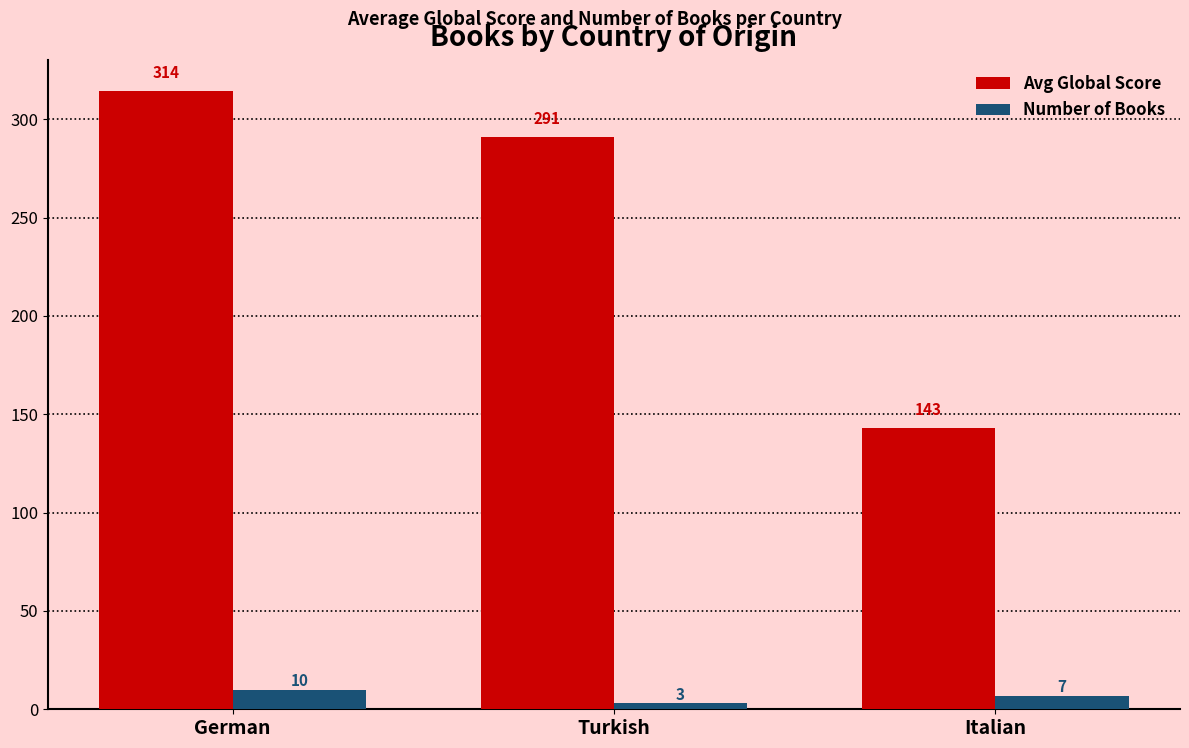

Where does the Number of Books series first go above 7?

German